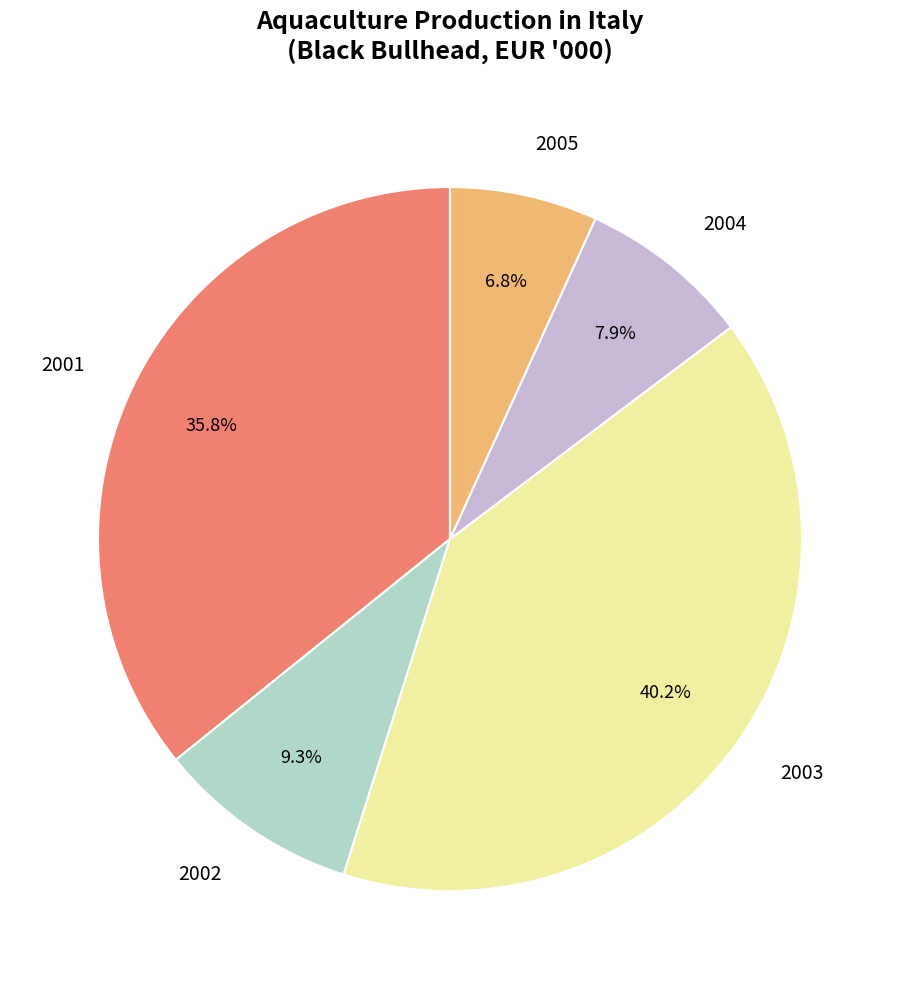

Do 2001 and 2005 together represent more than half of the pie?

No